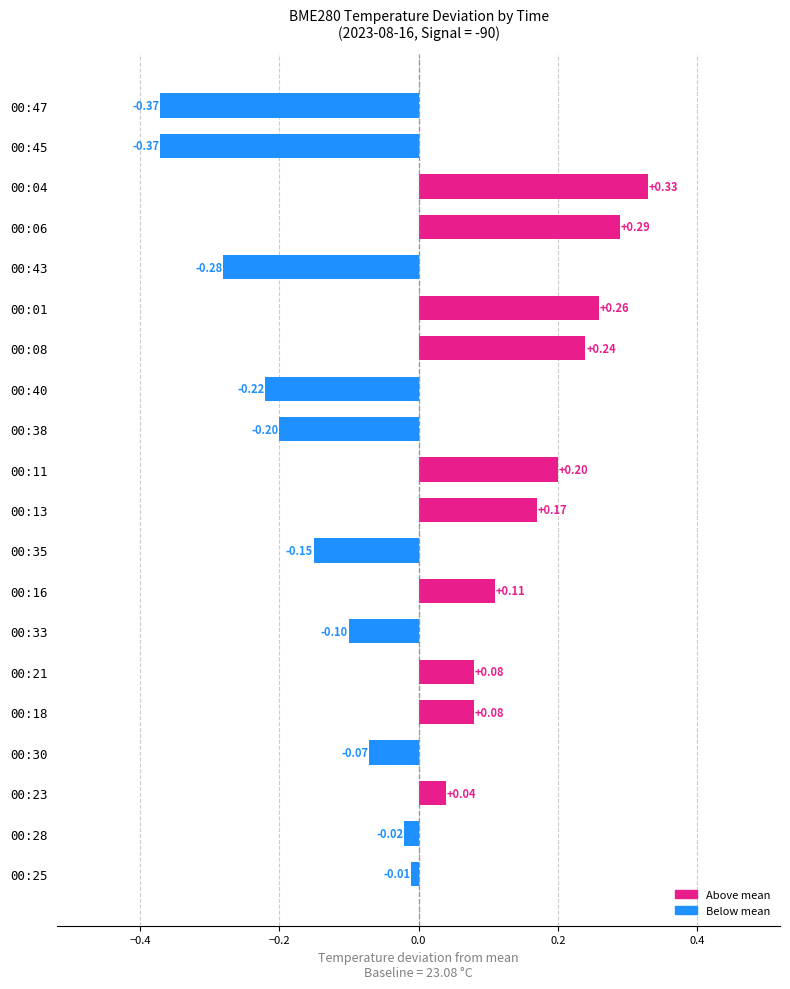

Which has a higher value, 00:16 or 00:21?

00:16